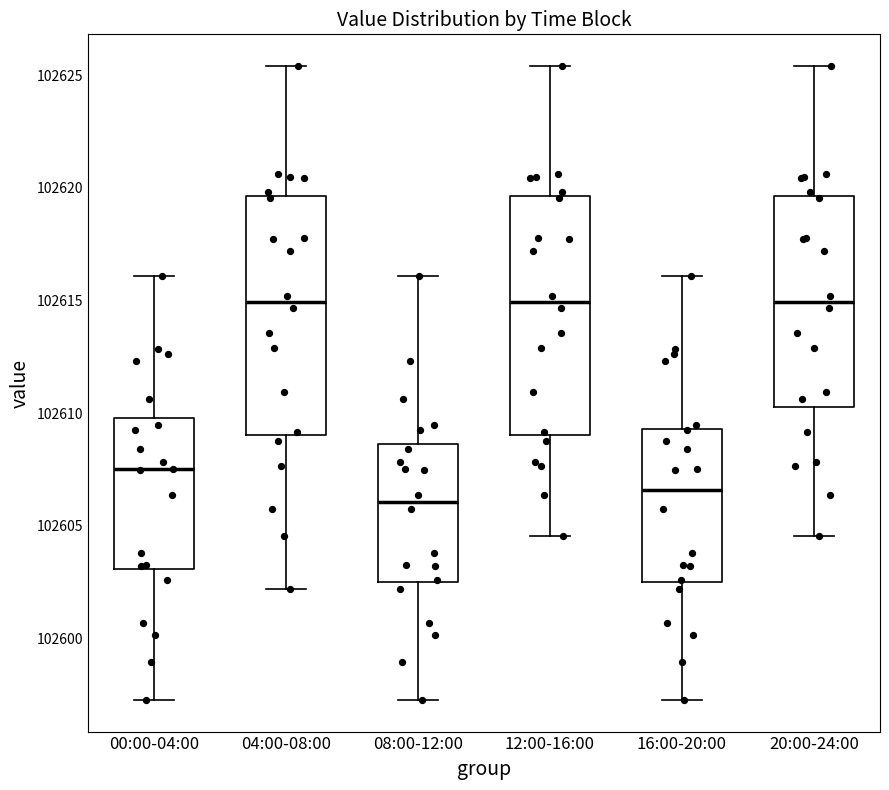

Reading left to right, transcribe this box plot: for each box, give where its median line is, the range the box spans, and where its two whiskers end, as read against the y-axis. The values are not printed on the chart, so give them approximately, as read against the axis.

00:00-04:00: median 102607.5, box 102603.0 to 102610.0, whiskers 102597.5 to 102616.0
04:00-08:00: median 102615.0, box 102609.0 to 102619.5, whiskers 102602.0 to 102625.5
08:00-12:00: median 102606.0, box 102602.5 to 102608.5, whiskers 102597.5 to 102616.0
12:00-16:00: median 102615.0, box 102609.0 to 102619.5, whiskers 102604.5 to 102625.5
16:00-20:00: median 102606.5, box 102602.5 to 102609.5, whiskers 102597.5 to 102616.0
20:00-24:00: median 102615.0, box 102610.5 to 102619.5, whiskers 102604.5 to 102625.5